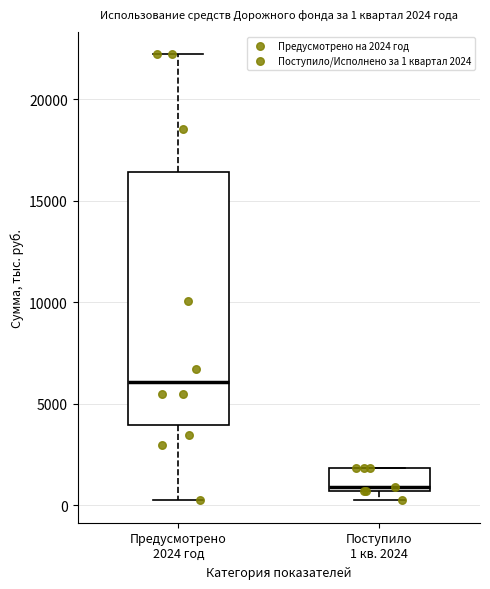

Comparing the boxes themselves (not the whiskers), which one is the tallest?

Предусмотрено 2024 год